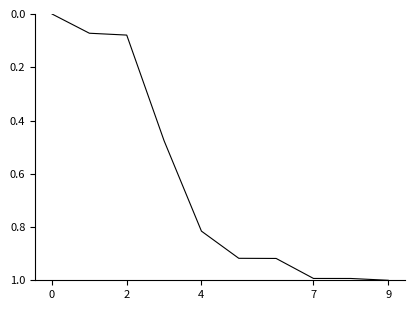

What is the maximum value shown in the chart?

1.0